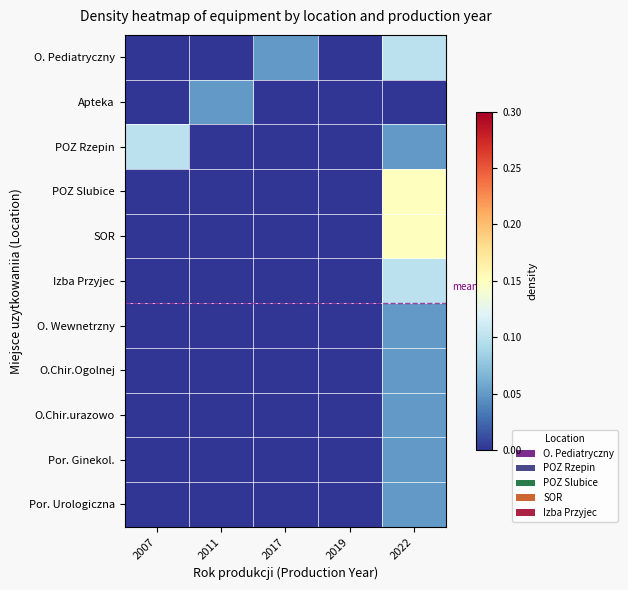

Reading right to left, what are all the values shown in this chart?

O. Pediatryczny: 2022=0.1	2019=0.0	2017=0.1	2011=0.0	2007=0.0
Apteka: 2022=0.0	2019=0.0	2017=0.0	2011=0.1	2007=0.0
POZ Rzepin: 2022=0.1	2019=0.0	2017=0.0	2011=0.0	2007=0.1
POZ Slubice: 2022=0.1	2019=0.0	2017=0.0	2011=0.0	2007=0.0
SOR: 2022=0.1	2019=0.0	2017=0.0	2011=0.0	2007=0.0
Izba Przyjec: 2022=0.1	2019=0.0	2017=0.0	2011=0.0	2007=0.0
O. Wewnetrzny: 2022=0.1	2019=0.0	2017=0.0	2011=0.0	2007=0.0
O.Chir.Ogolnej: 2022=0.1	2019=0.0	2017=0.0	2011=0.0	2007=0.0
O.Chir.urazowo: 2022=0.1	2019=0.0	2017=0.0	2011=0.0	2007=0.0
Por. Ginekol.: 2022=0.1	2019=0.0	2017=0.0	2011=0.0	2007=0.0
Por. Urologiczna: 2022=0.1	2019=0.0	2017=0.0	2011=0.0	2007=0.0